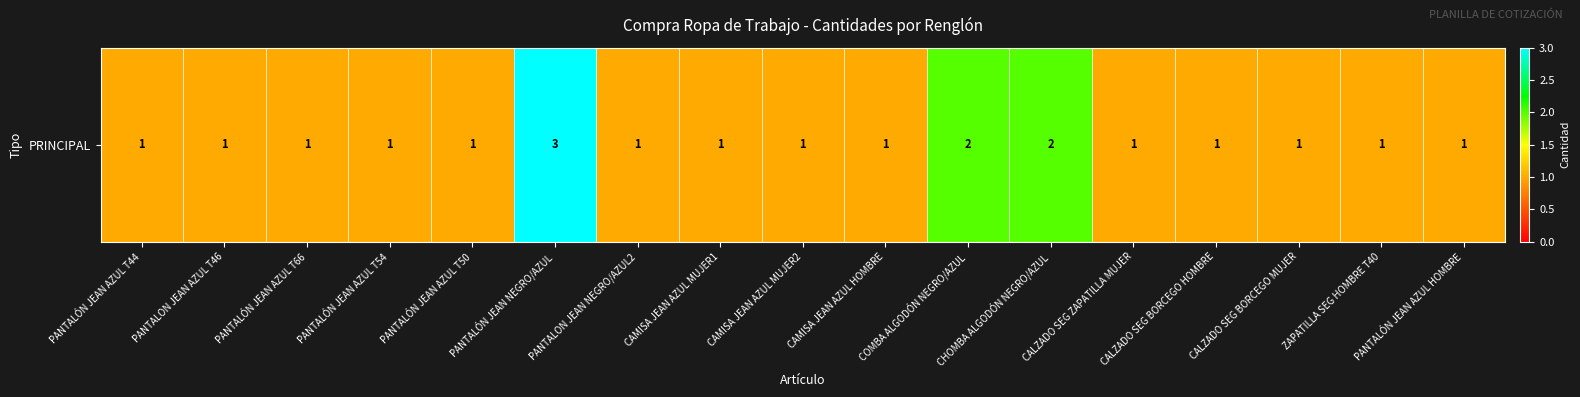

What is the sum of all values?

21